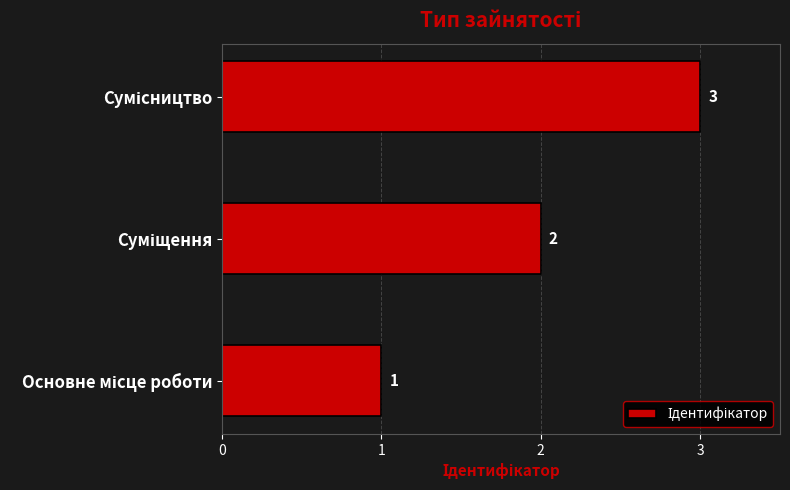

What is the maximum value shown in the chart?

3